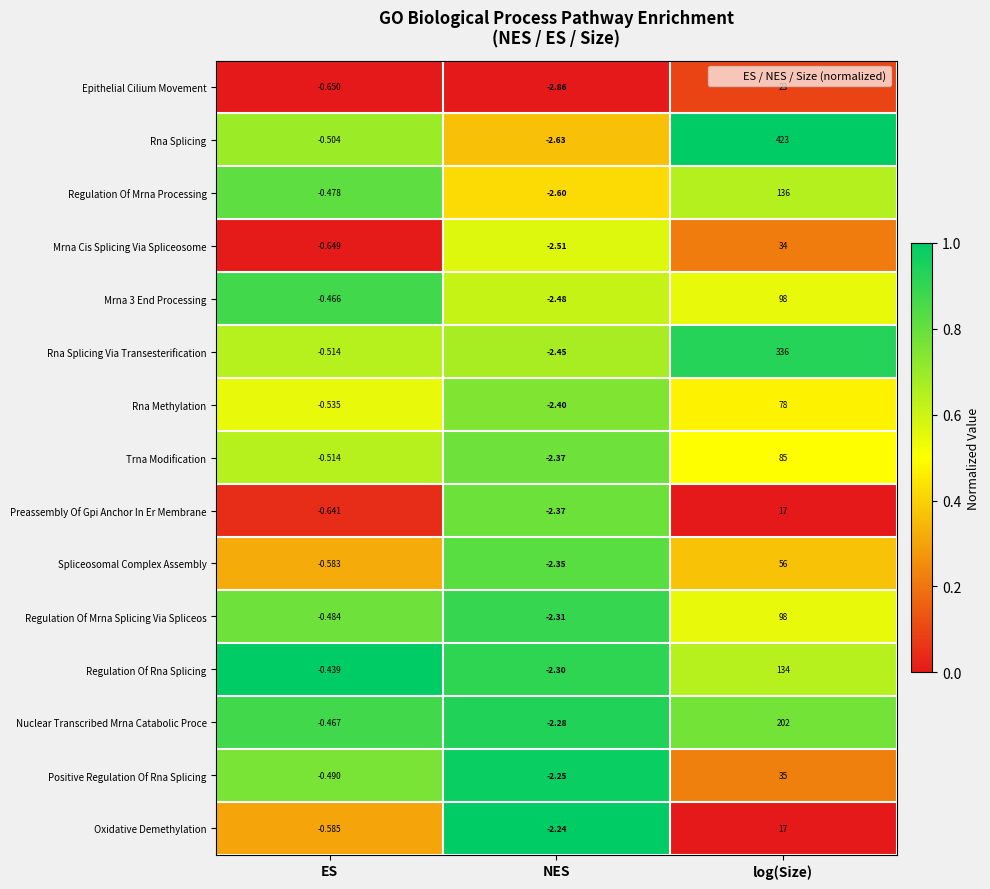

List the labels in order of Nuclear Transcribed Mrna Catabolic Proce value, largest first.

log(Size), ES, NES